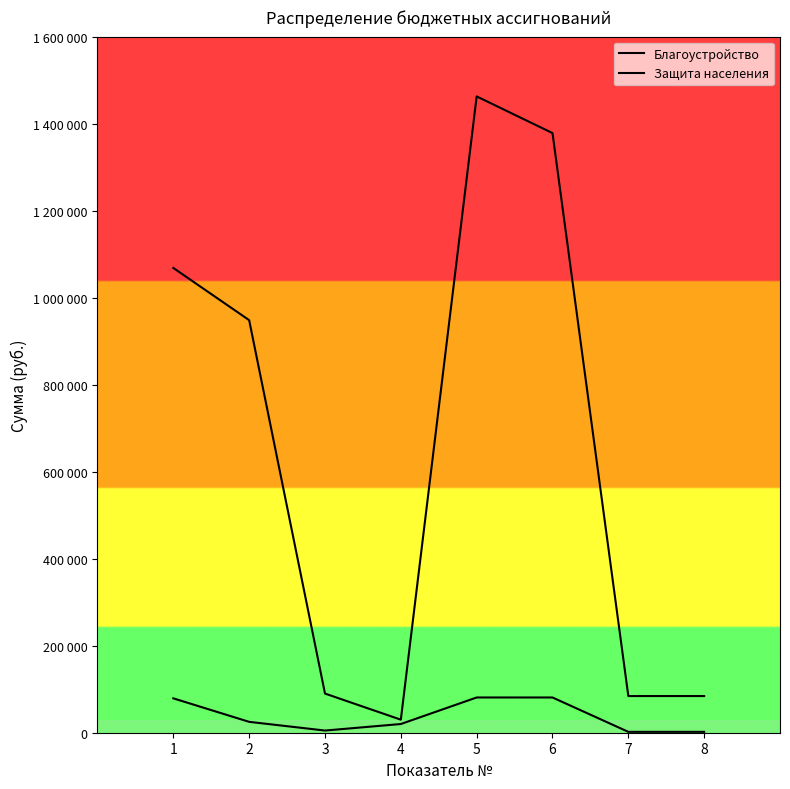

True or false: Защита населения has a value of 2000 at 8.

True